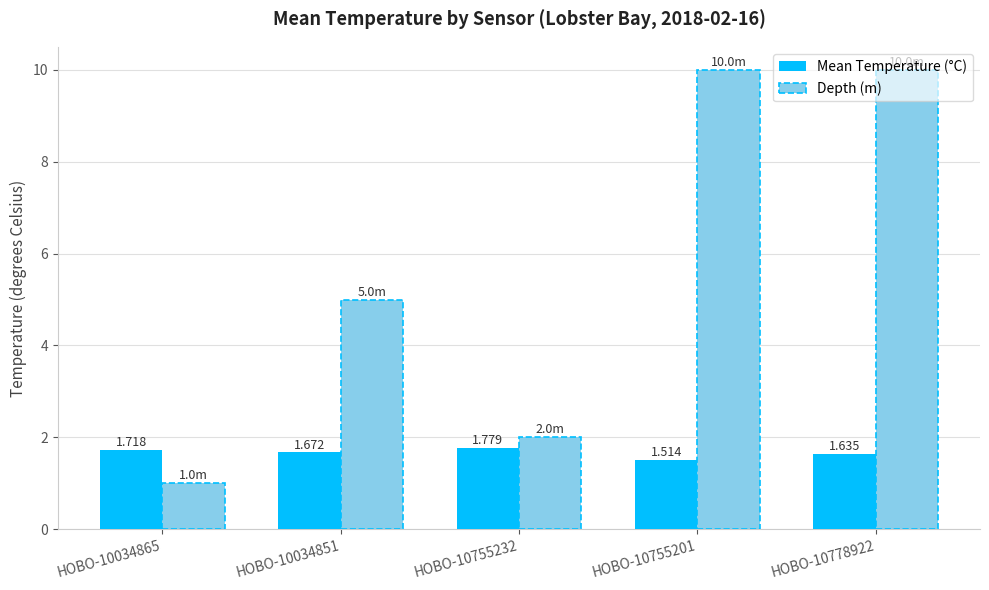

What are all the series names shown in the legend?

Mean Temperature (°C), Depth (m)